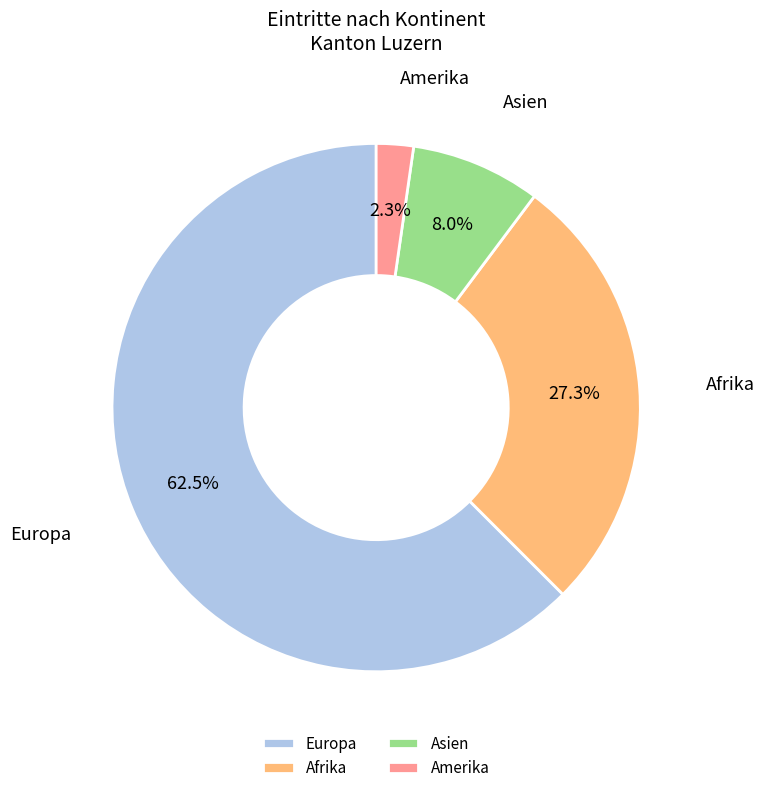

How many segments does this pie chart have?

4